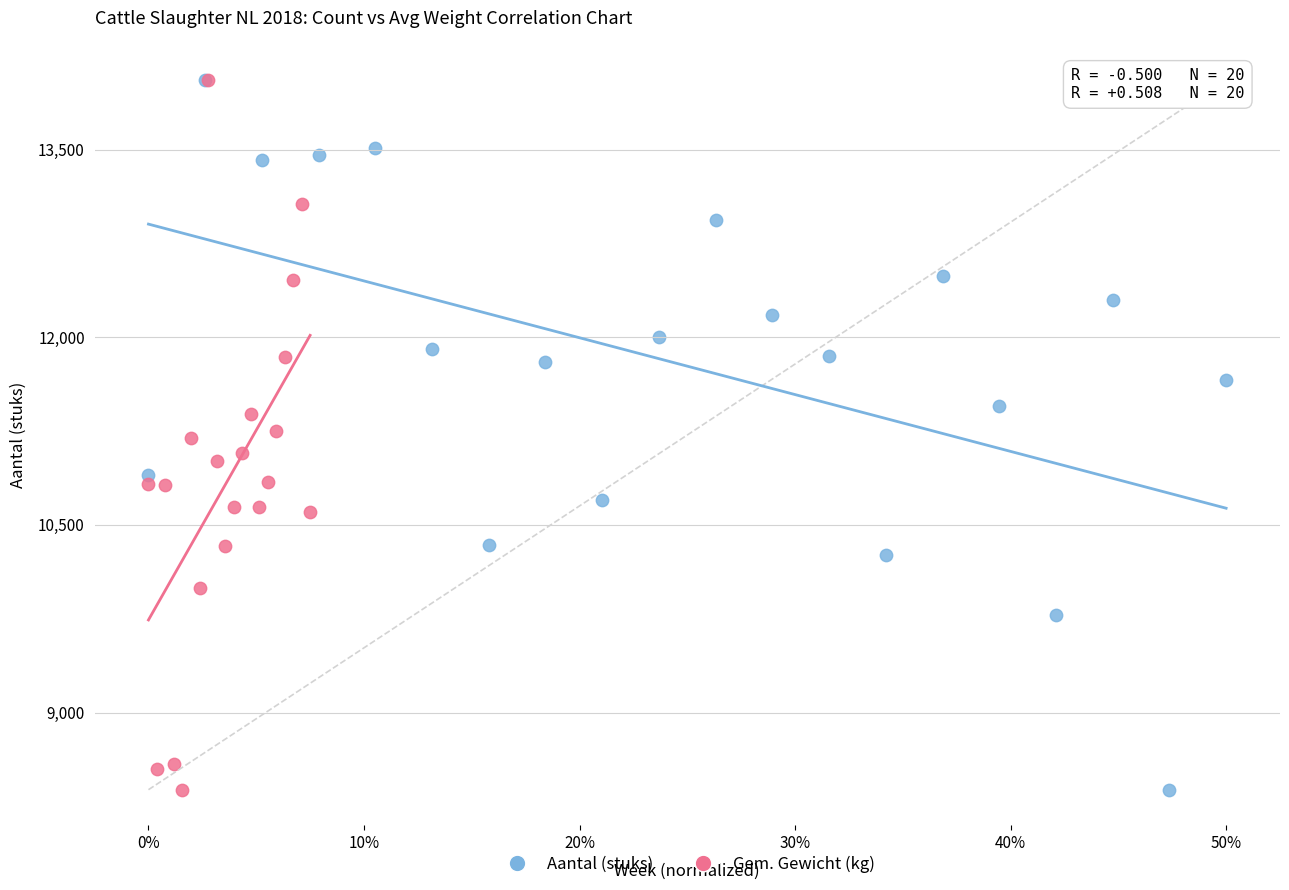

What are all the series names shown in the legend?

Aantal (stuks), Gem. Gewicht (kg)